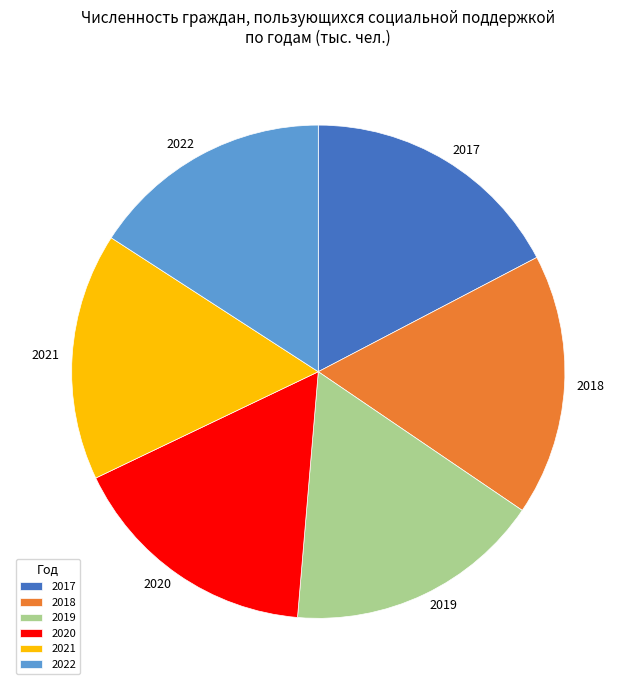

Combined, do 2017 and 2018 account for over 50%?

No